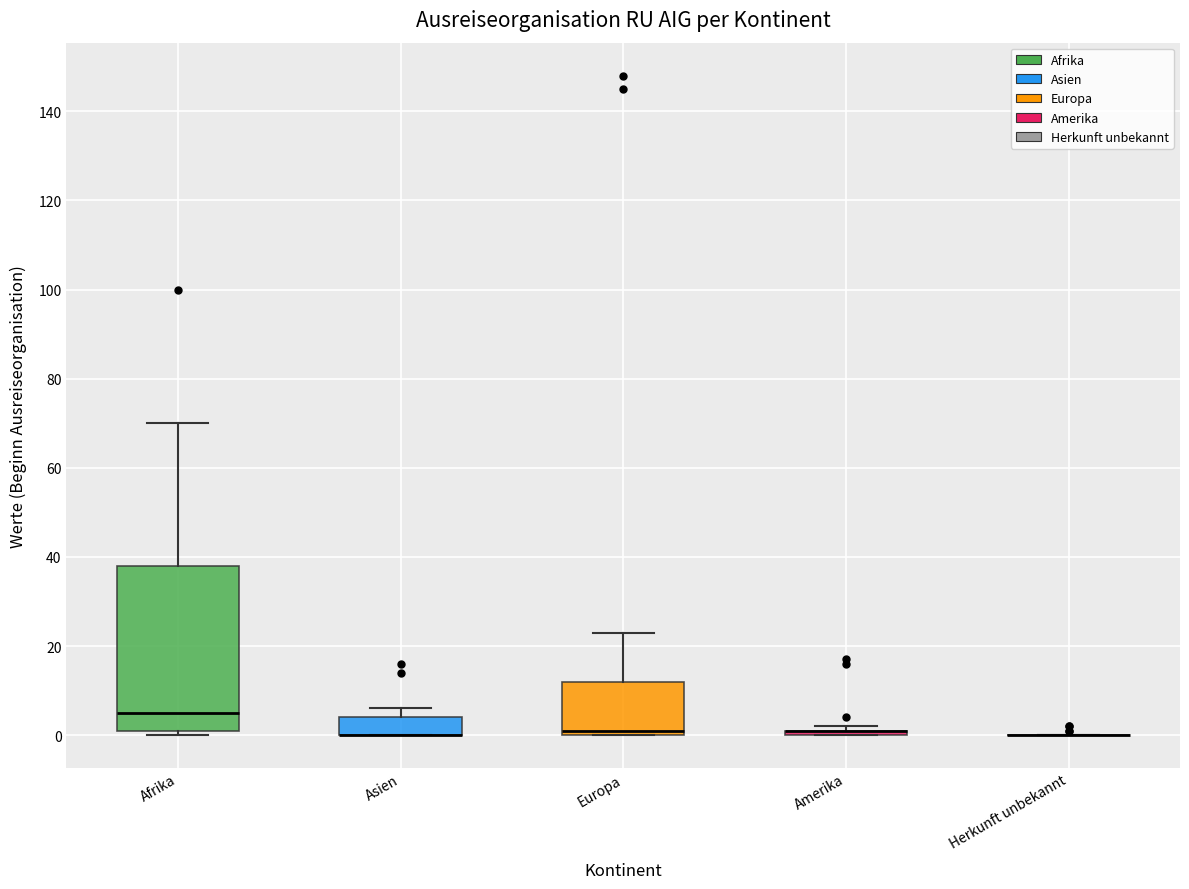

Which box is the tallest, from its lower edge to its upper edge?

Afrika